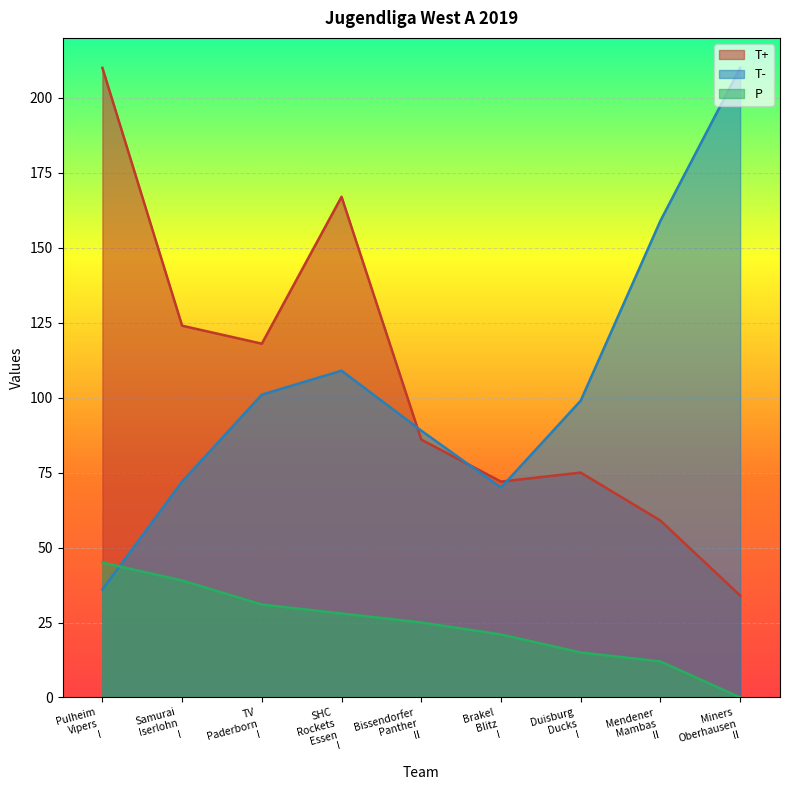

How many categories are shown in the chart?

9